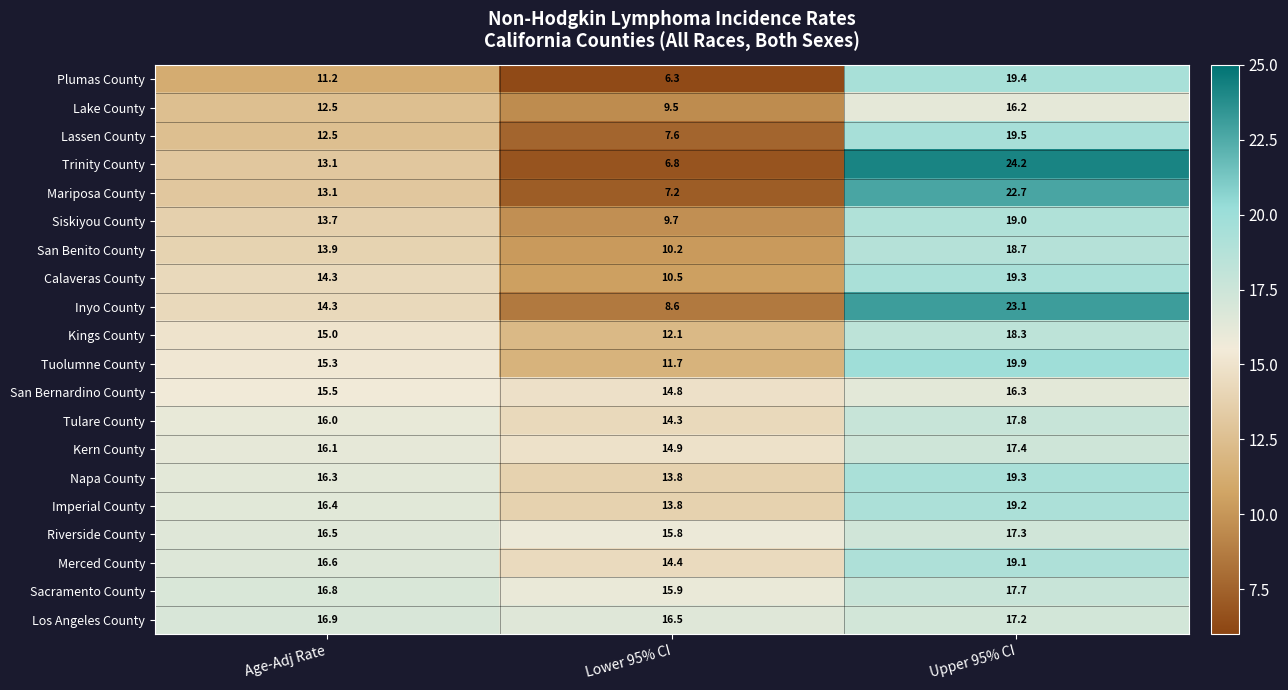

Count the number of categories in the chart.

3